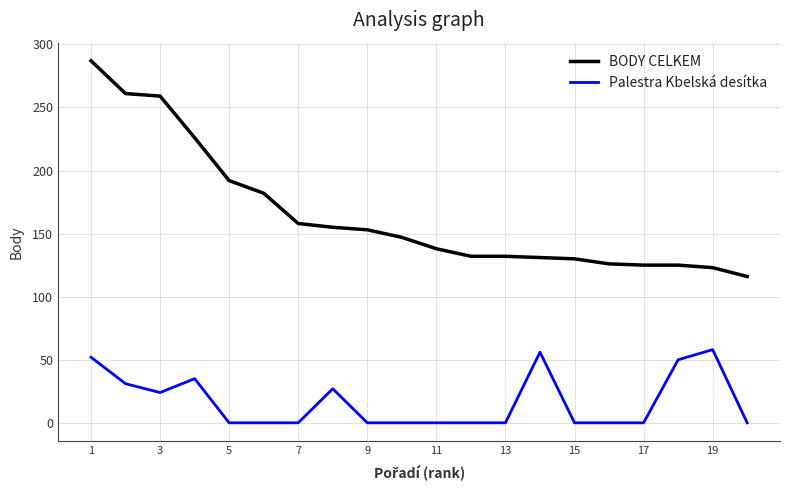

What is the minimum value for BODY CELKEM?

116